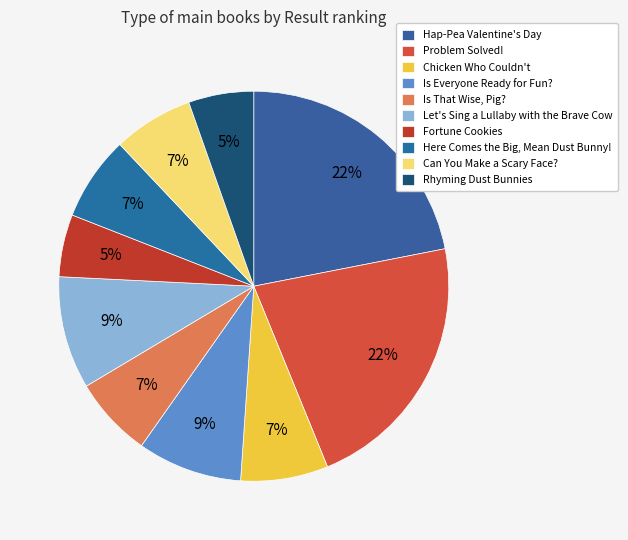

How many segments does this pie chart have?

10